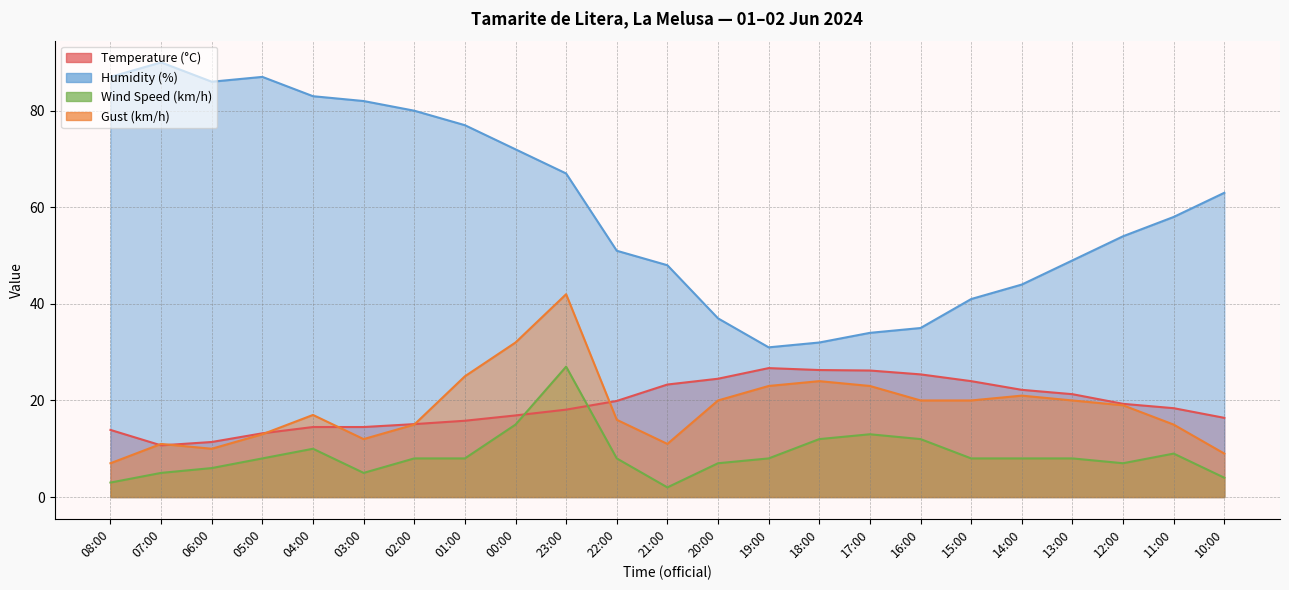

What is the sum of the Temperature (°C) values at 03:00 and 12:00?

33.8